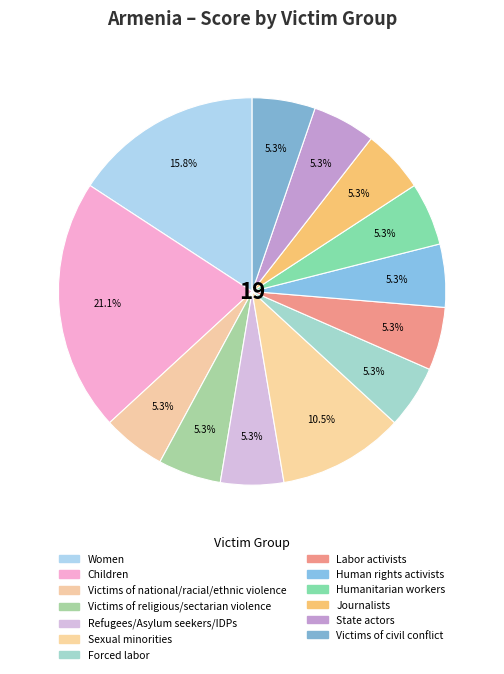

Does any single category account for the majority?

No